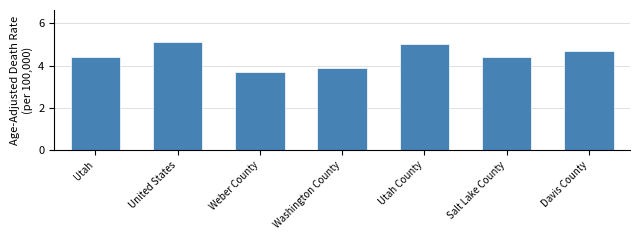

Reading right to left, extract all data points from this chart.

Davis County=4.7	Salt Lake County=4.4	Utah County=5.0	Washington County=3.9	Weber County=3.7	United States=5.1	Utah=4.4